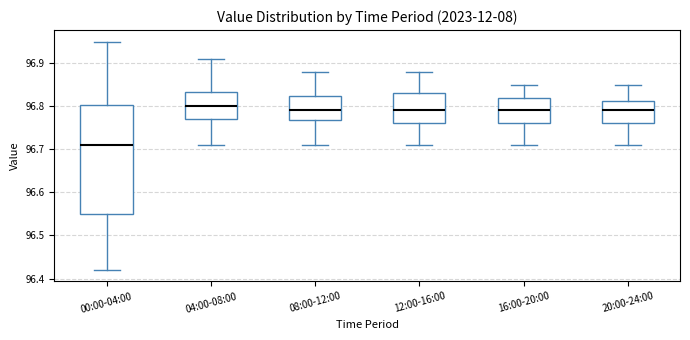

Where does the upper whisker of the box for 20:00-24:00 end on the y-axis? The values are not printed on the chart, so give them approximately, as read against the axis.

96.85